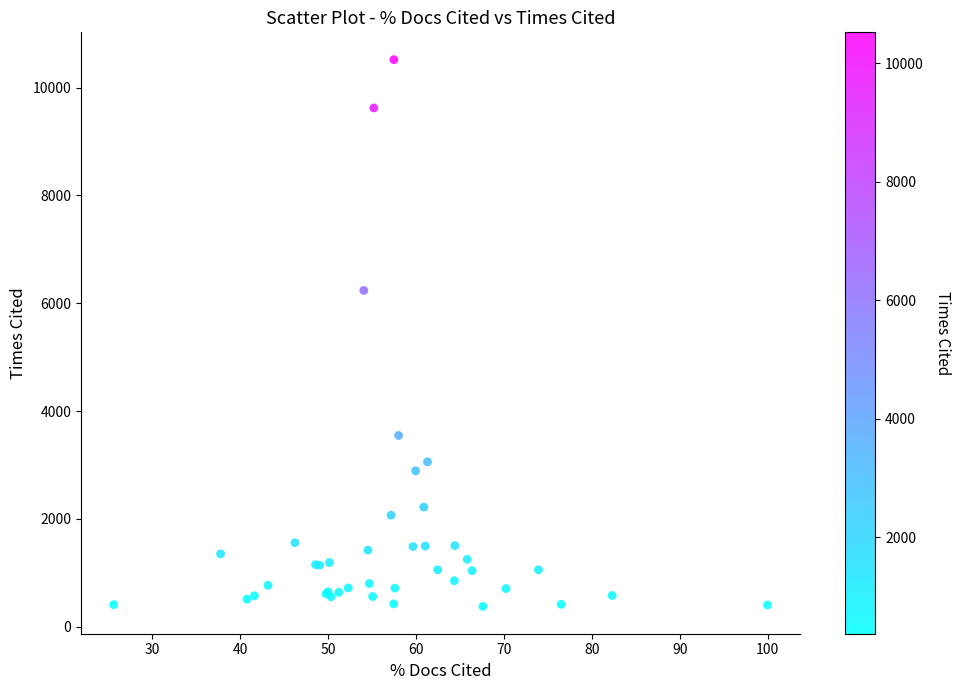

What Y value in the scatter plot is closest to 5447?

6238